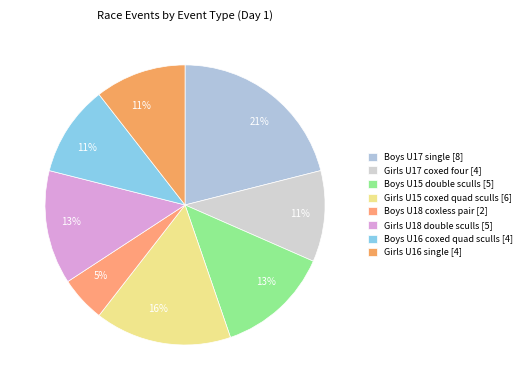

Count the number of slices in the pie.

8